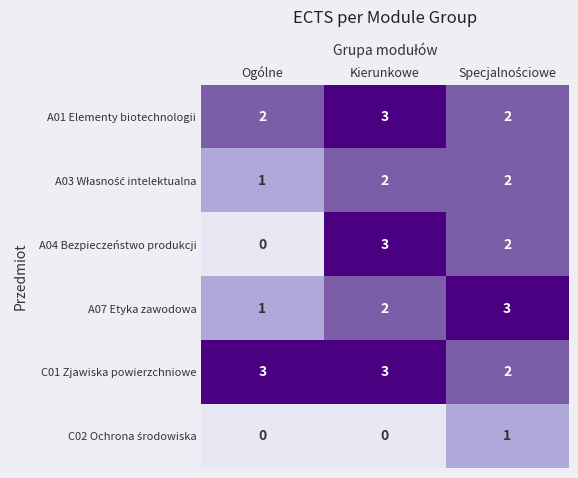

What is the maximum value shown in the chart?

3